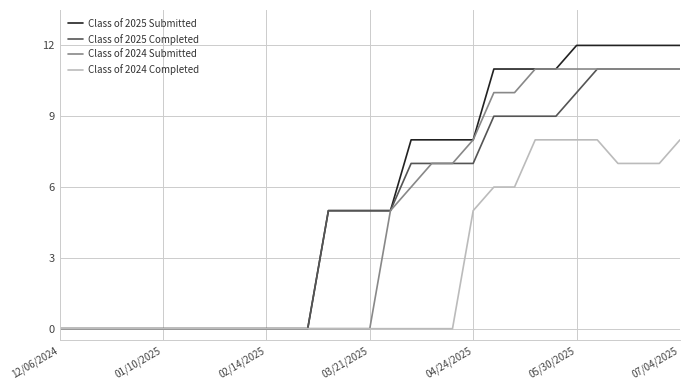

Which series has the largest total across all categories?

Class of 2025 Submitted